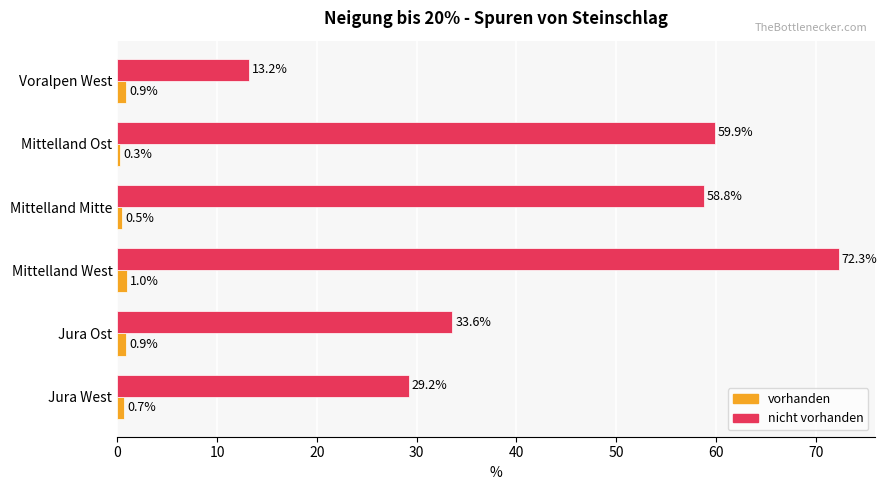

The nicht vorhanden series shows 14.0 at Jura Ost. True or false?

False